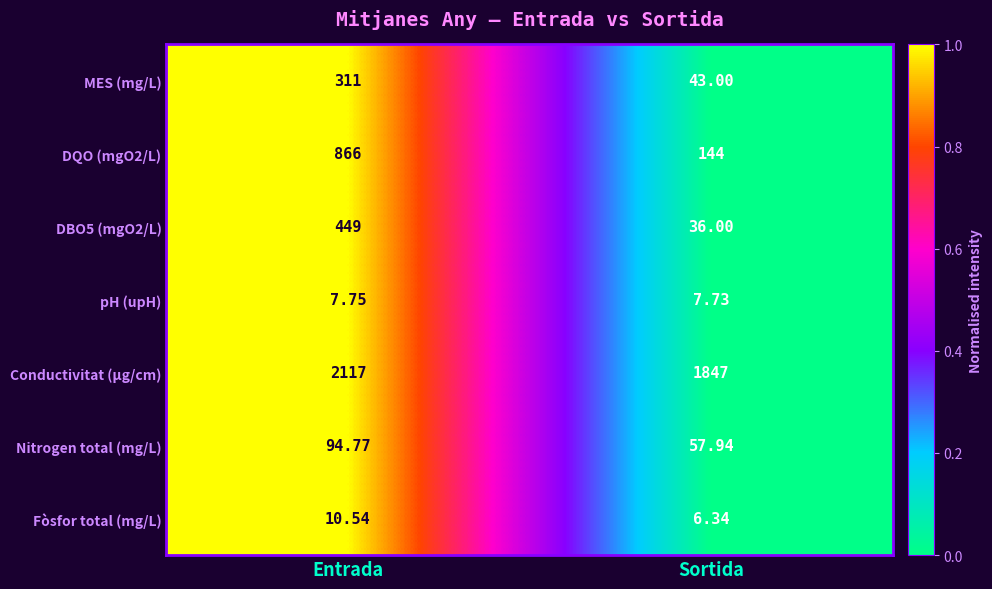

Rank the categories by DQO (mgO2/L) value from highest to lowest.

Entrada, Sortida